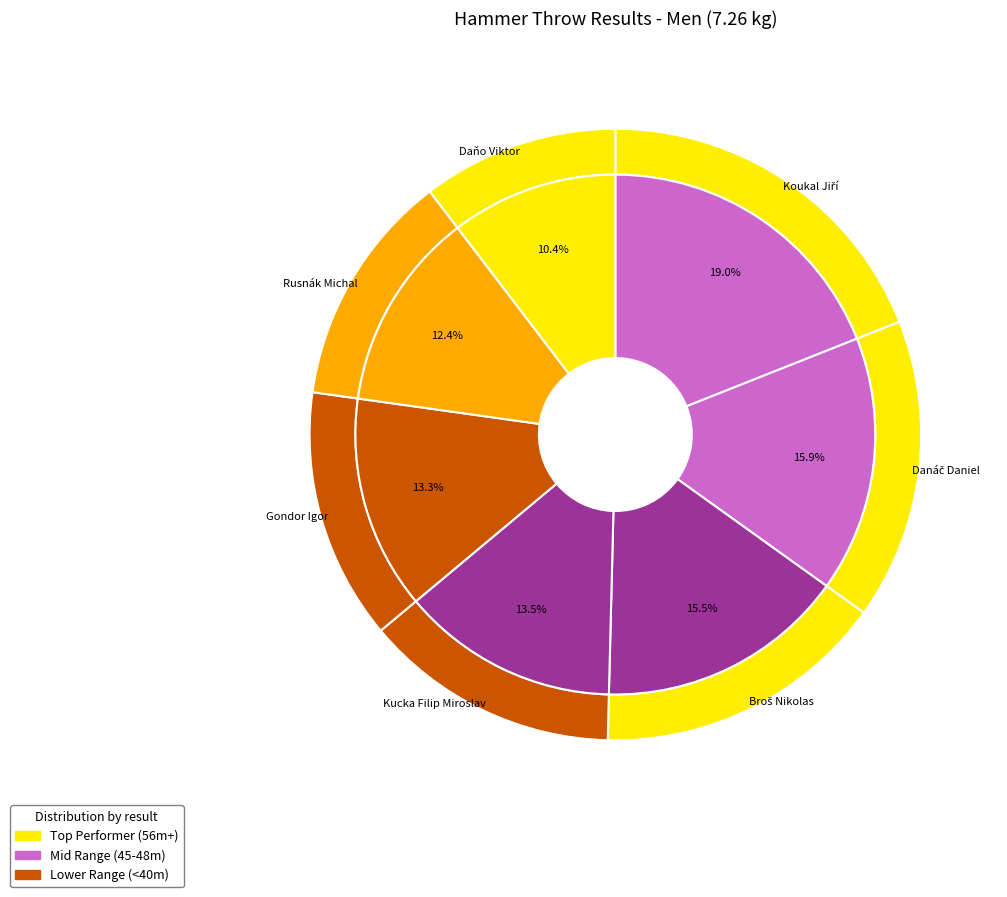

Count the number of slices in the pie.

7